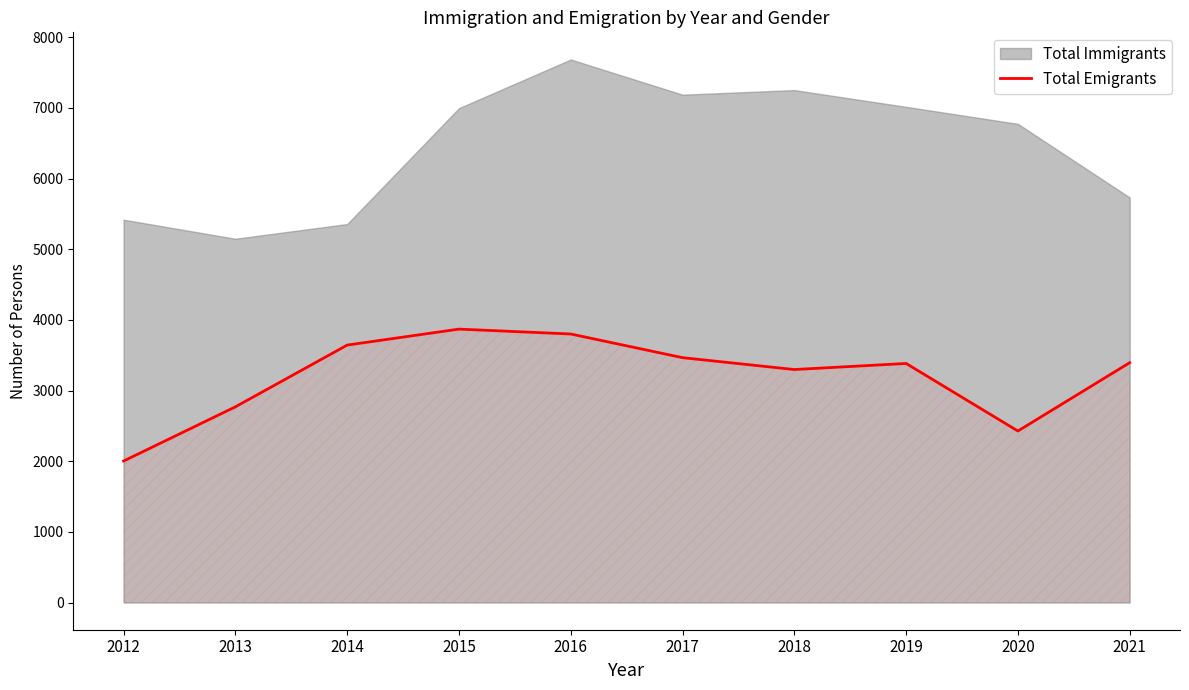

List the labels in order of value, largest first.

2015, 2016, 2014, 2017, 2021, 2019, 2018, 2013, 2020, 2012